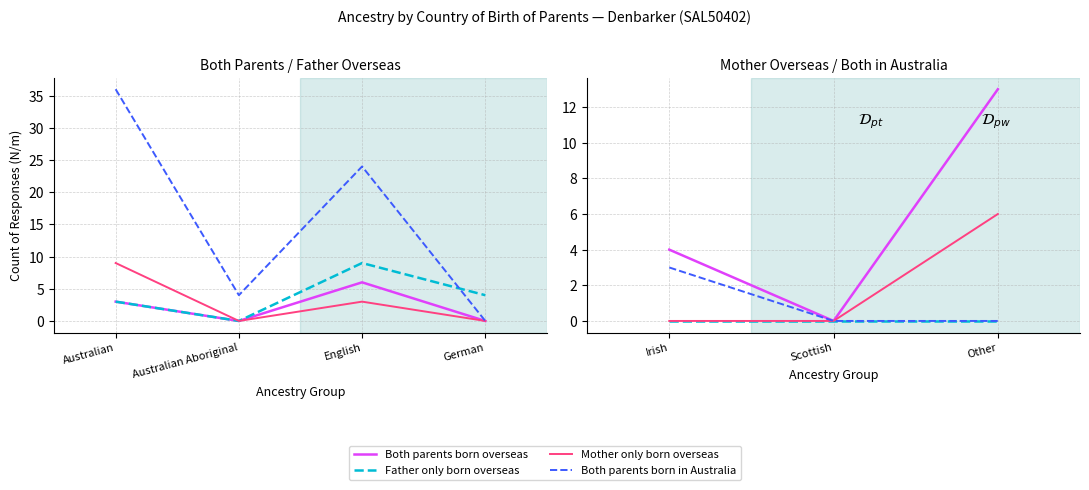

Which series has the largest range (max minus min)?

Both parents born overseas